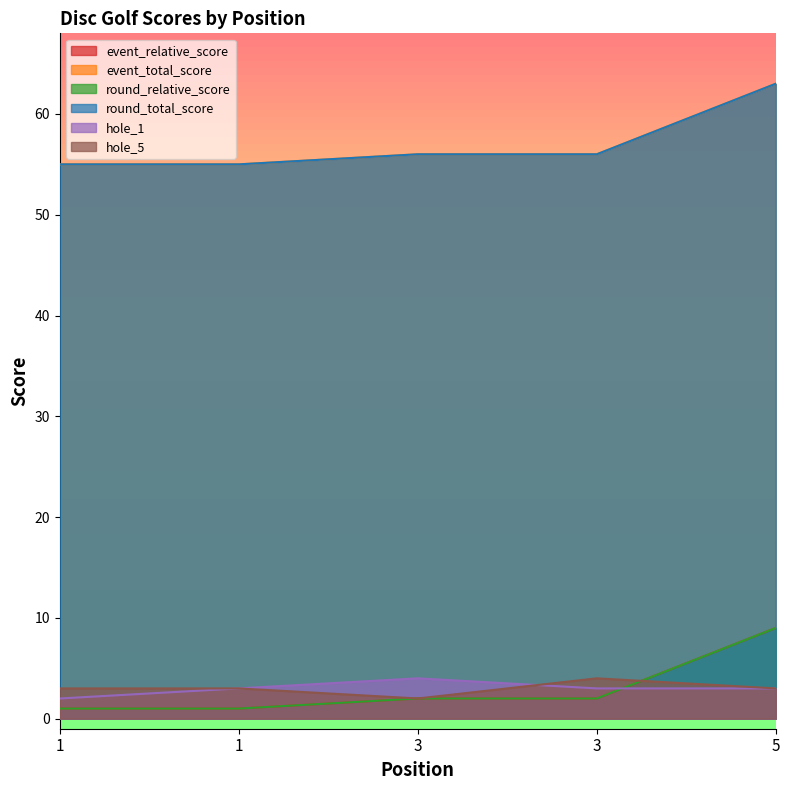

How many series are shown in this chart?

6